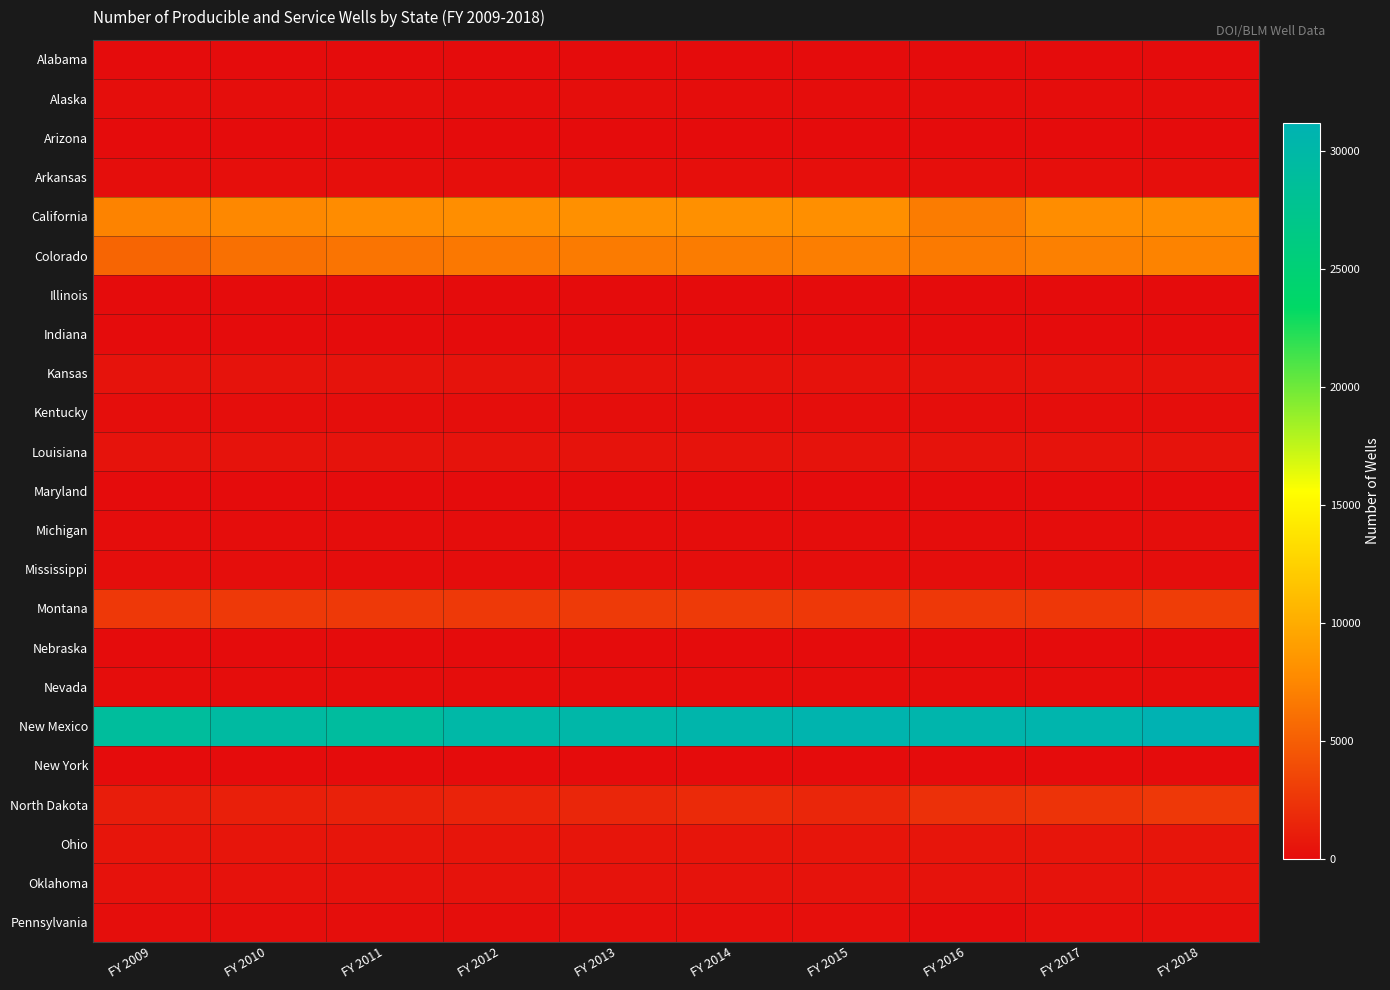

At FY 2012, list the series in order from largest to smallest.

New Mexico, California, Colorado, Montana, North Dakota, Ohio, Louisiana, Oklahoma, Kansas, Arkansas, Pennsylvania, Kentucky, Nevada, Mississippi, Alaska, Michigan, Alabama, Nebraska, Illinois, Maryland, New York, Arizona, Indiana